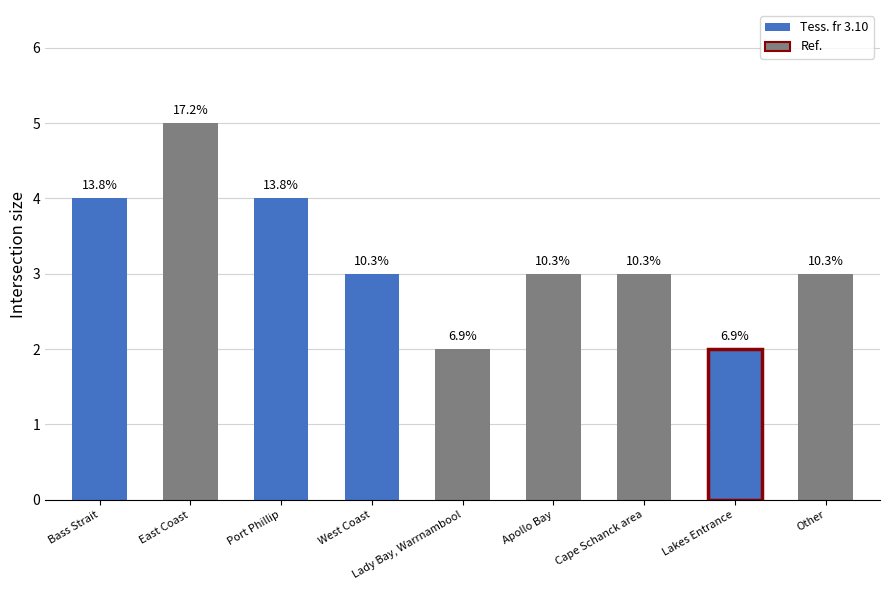

Does the chart contain any negative values?

No